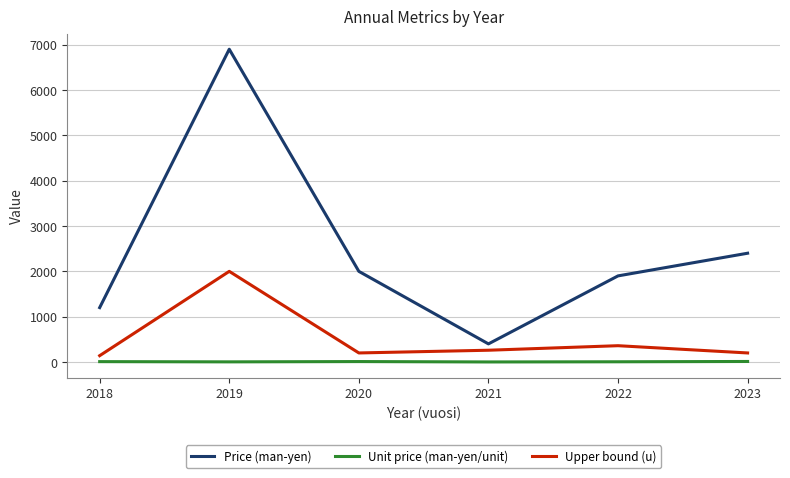

What is the difference between the highest and lowest values at 2022?

1894.7